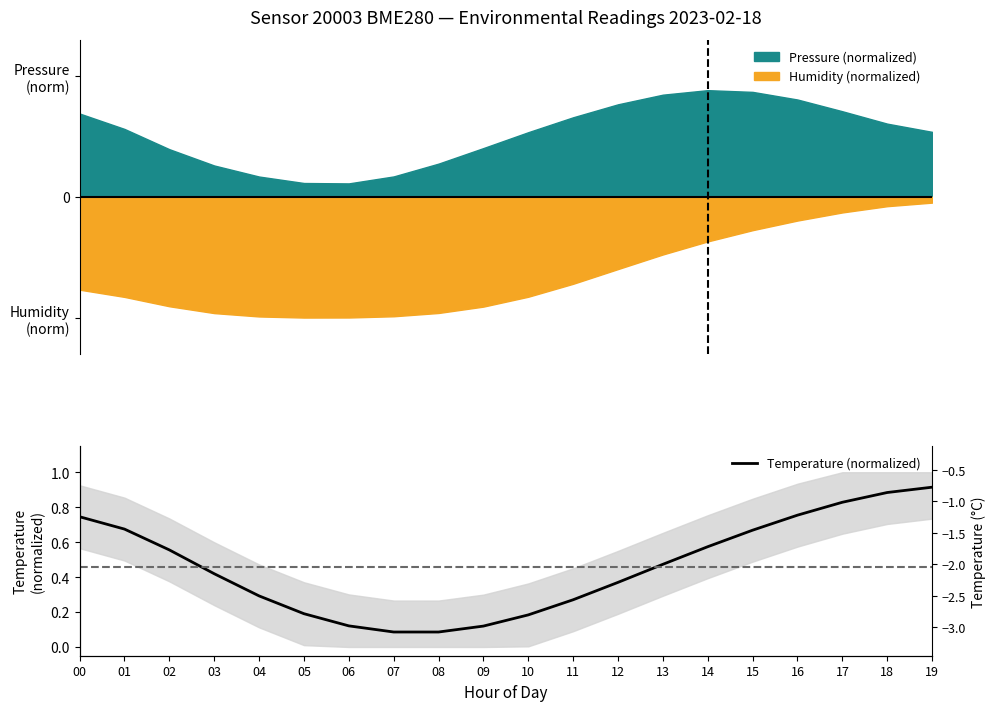

What is the difference between the second highest and second lowest values?

0.8